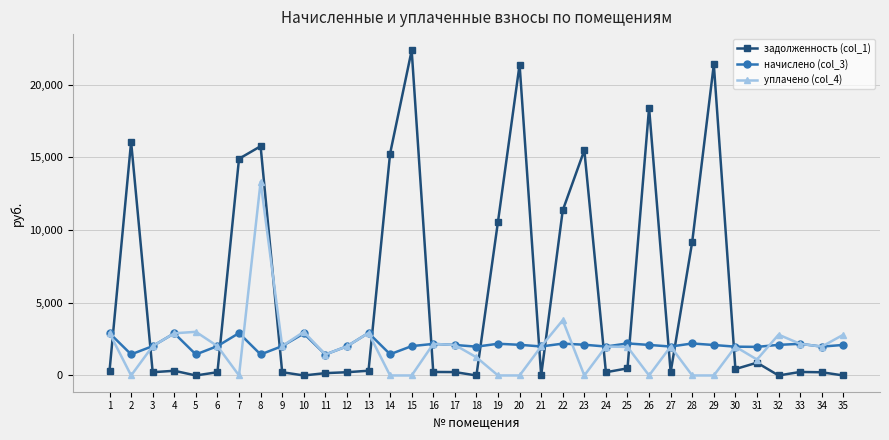

List the series in order of their peak value, highest first.

задолженность (col_1), уплачено (col_4), начислено (col_3)